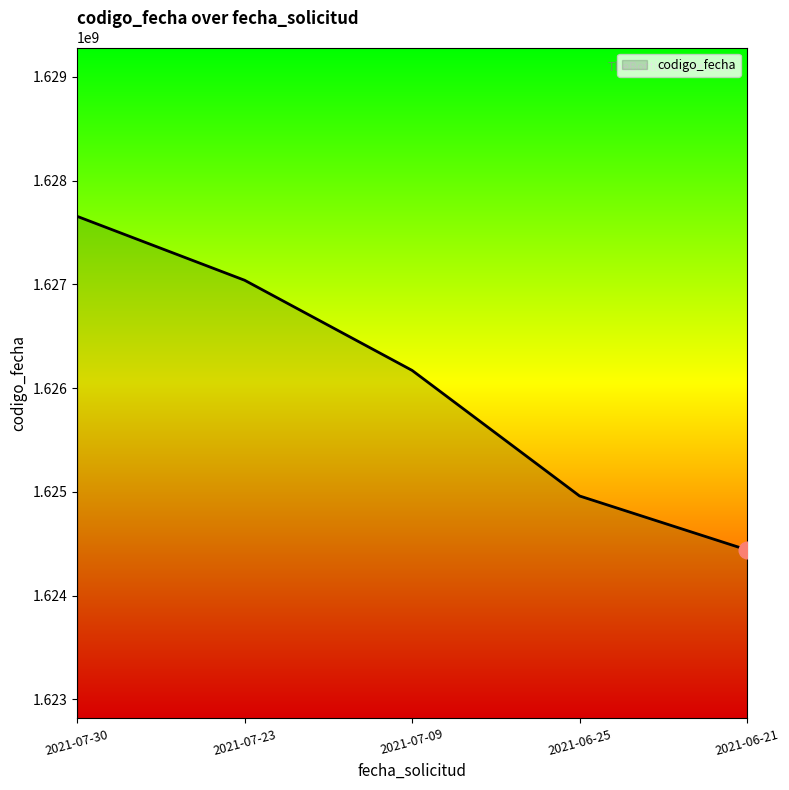

What value does the data have at 2021-06-21, to the nearest 100?

1624440200